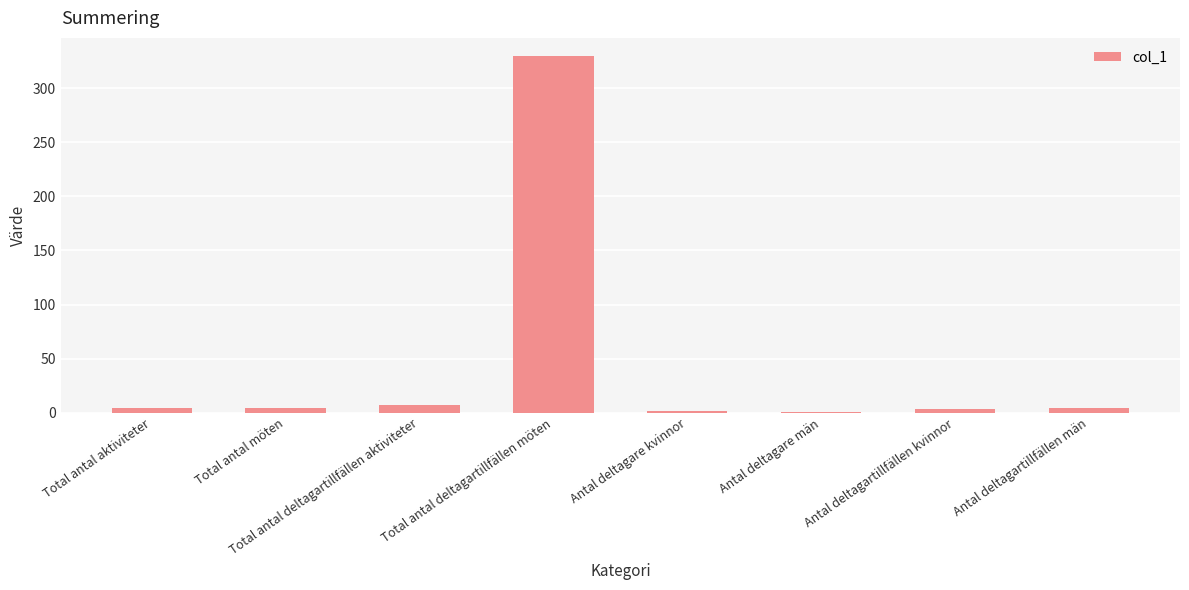

What is the sum of the values at Antal deltagare kvinnor and Total antal aktiviteter?

6